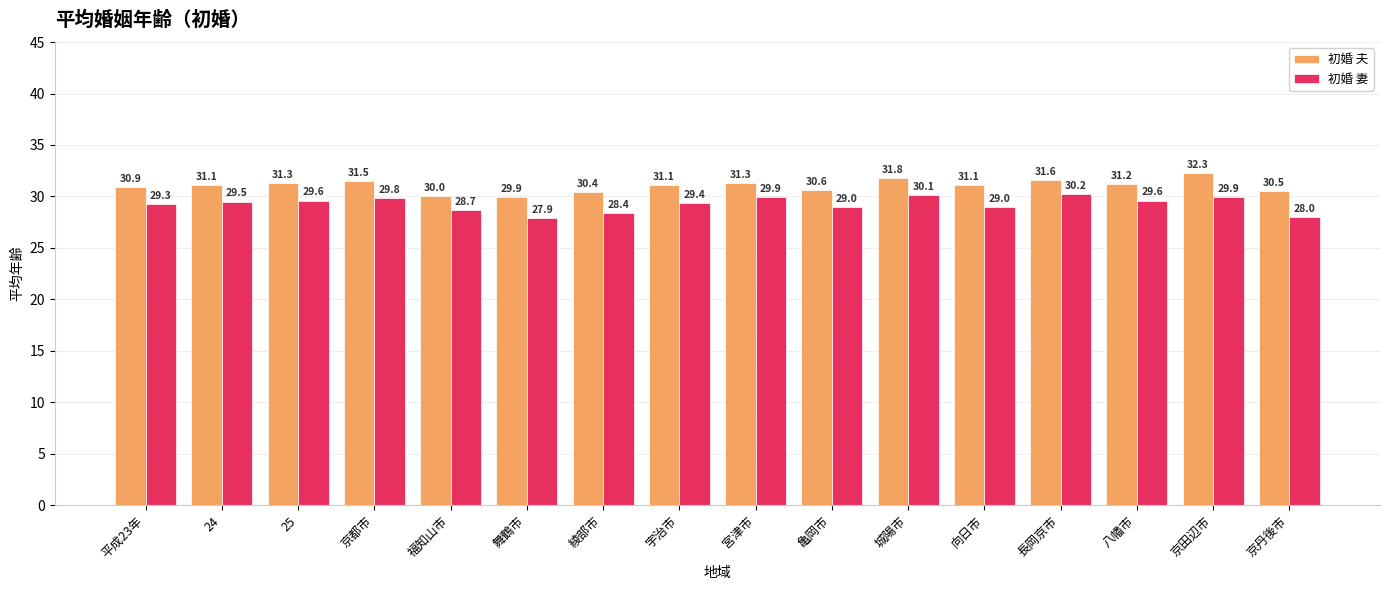

How many bars are there in each group?

2